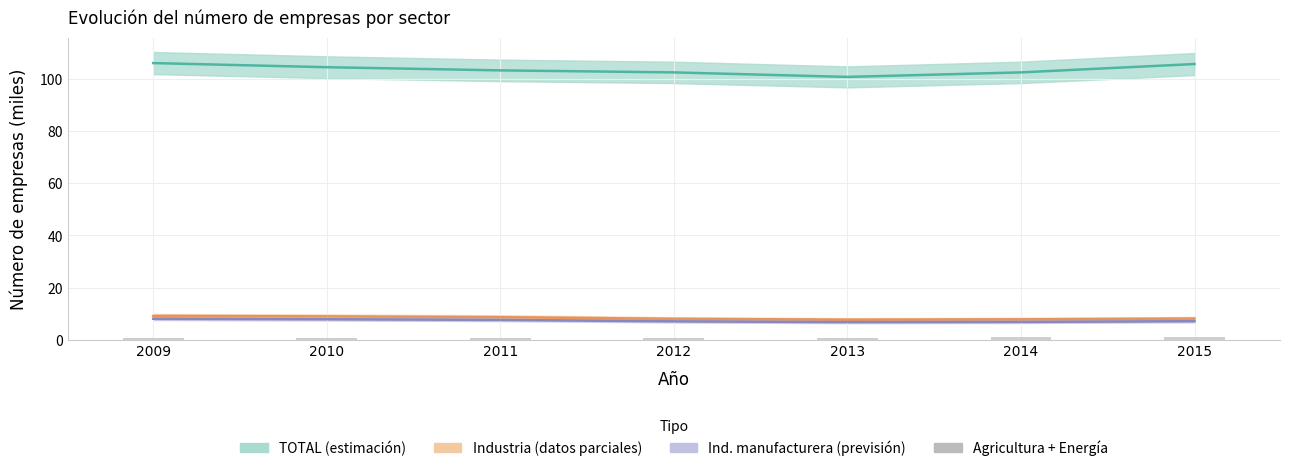

How many data points does each series have?

7